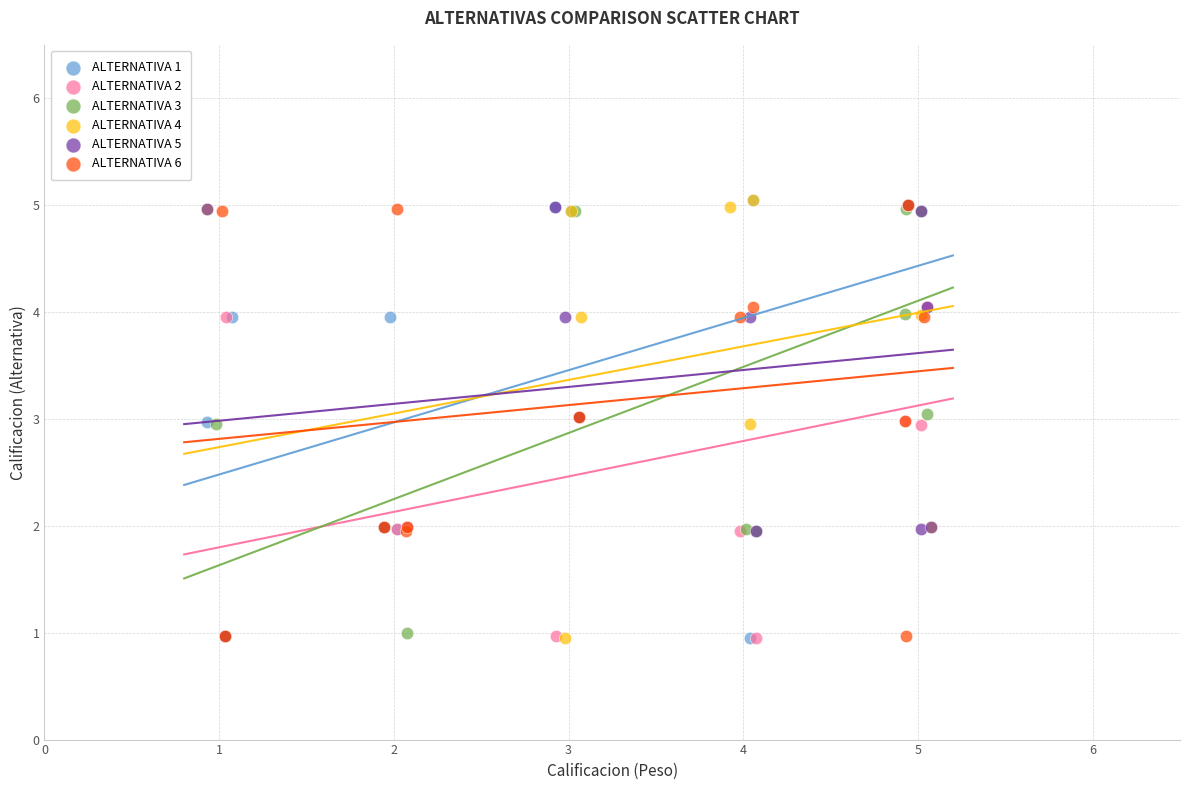

What are all the series names shown in the legend?

ALTERNATIVA 1, ALTERNATIVA 2, ALTERNATIVA 3, ALTERNATIVA 4, ALTERNATIVA 5, ALTERNATIVA 6